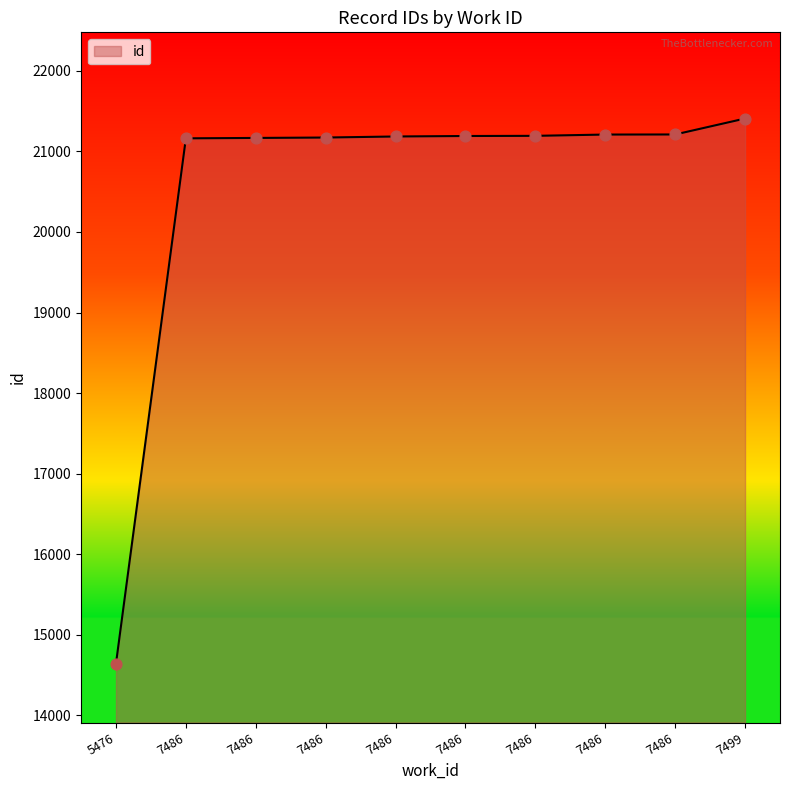

How many lines are shown in the chart?

1